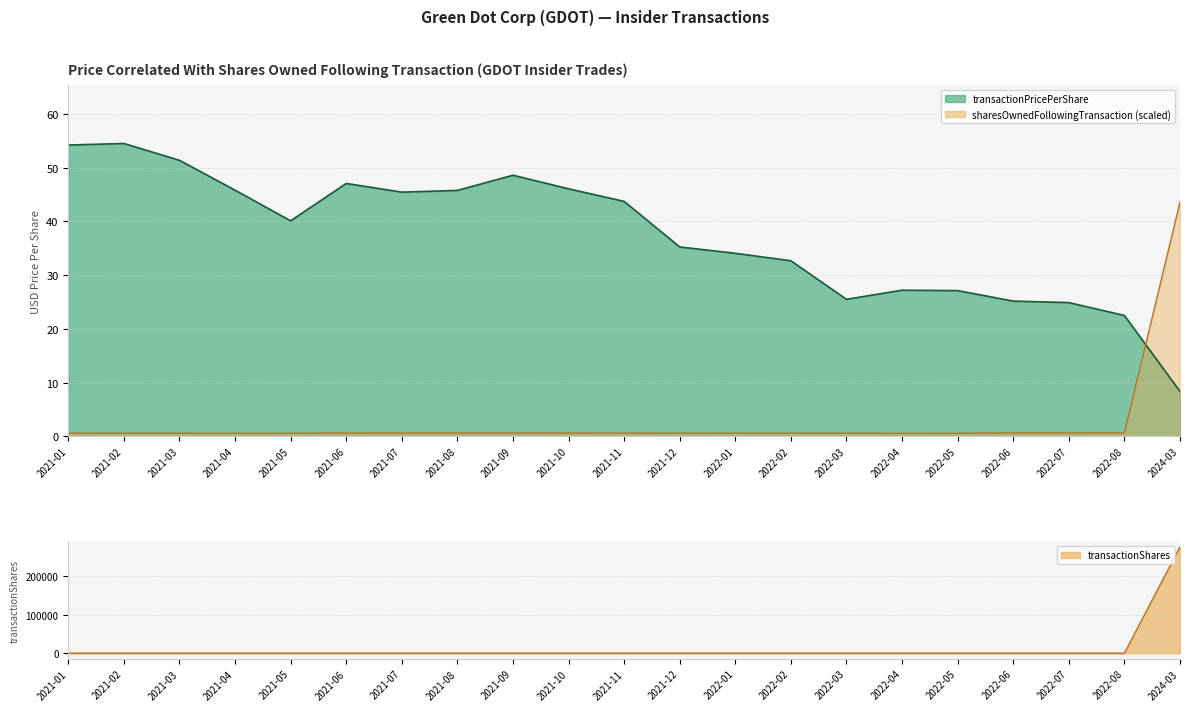

Which series changed the most between 2021-03 and 2021-06?

transactionPricePerShare